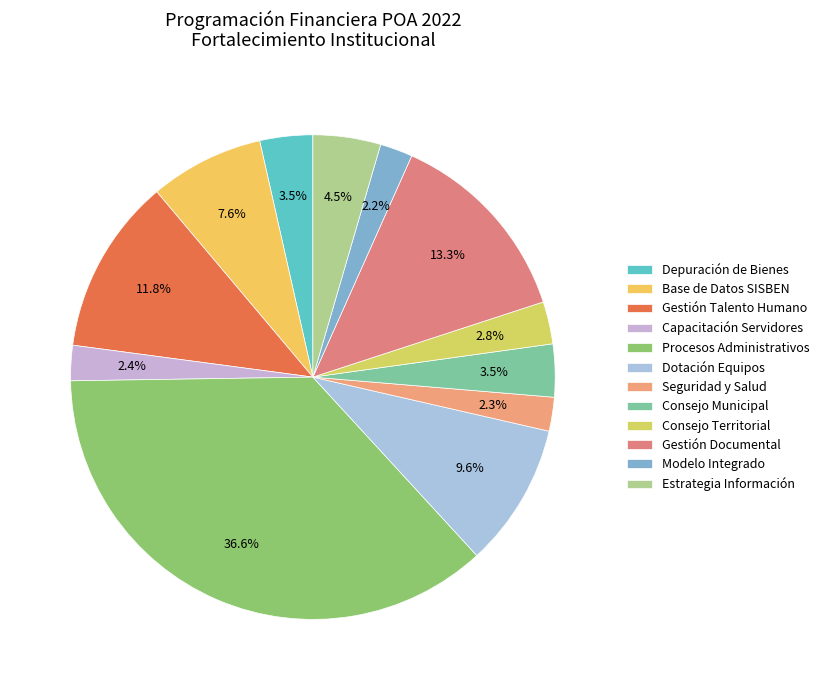

How much of the chart is everything except Consejo Municipal?

96.5%